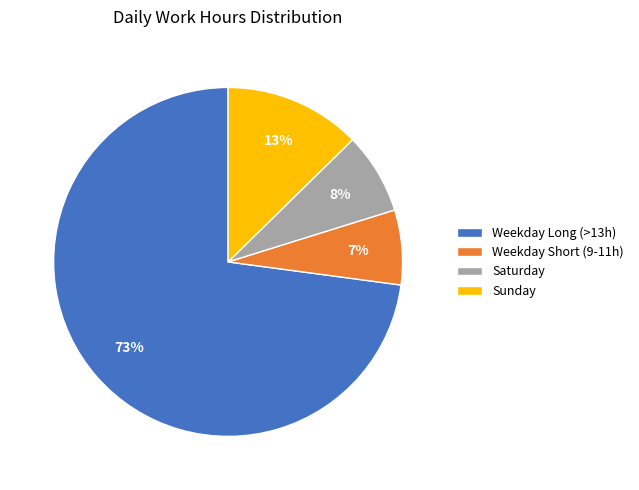

Which category has the biggest portion of the pie?

Weekday Long (>13h)